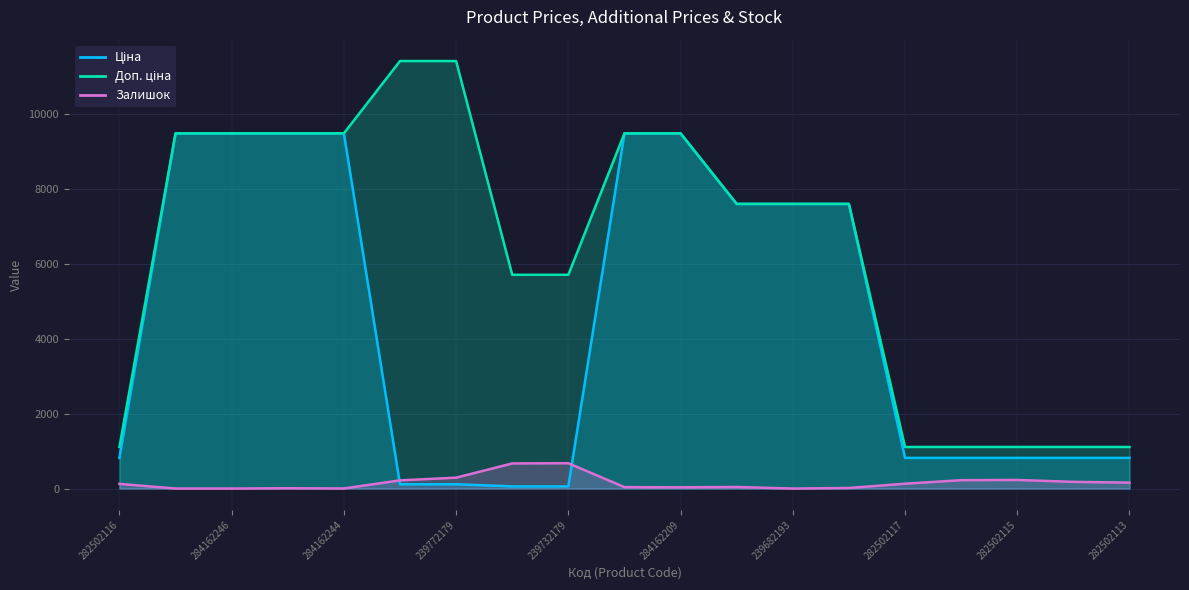

Rank the series by their average value, from highest to lowest.

Доп. ціна, Ціна, Залишок